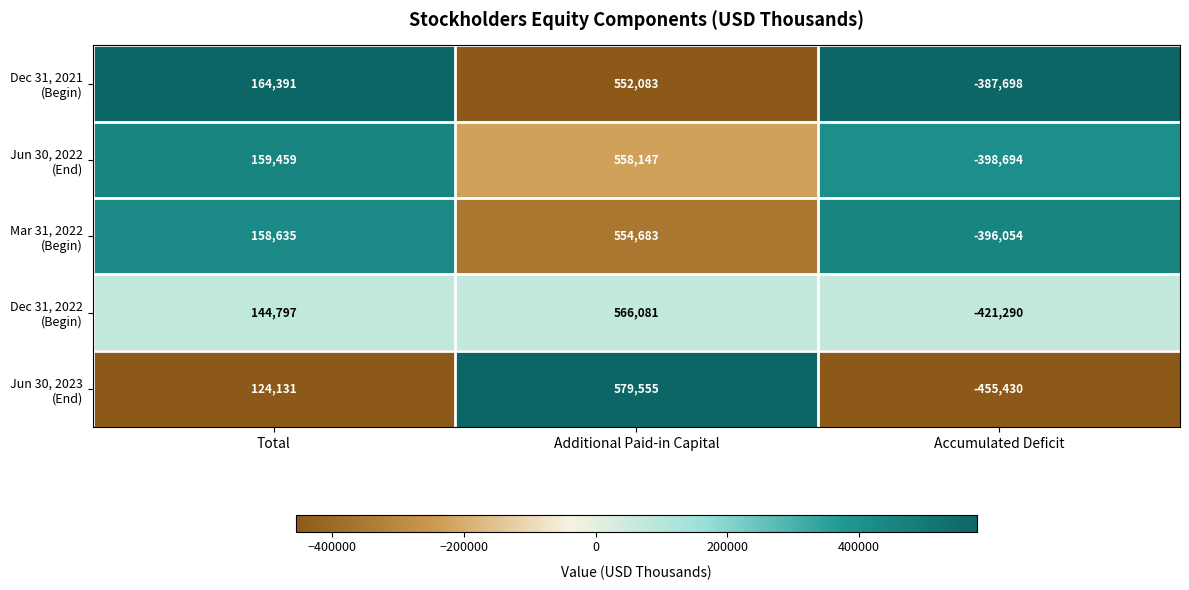

What is the spread (max minus min) of values at Accumulated Deficit?

67732